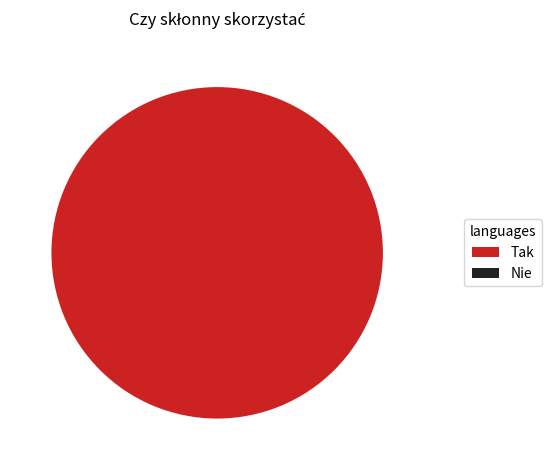

What is the total percentage of Tak and Nie?

100.0%